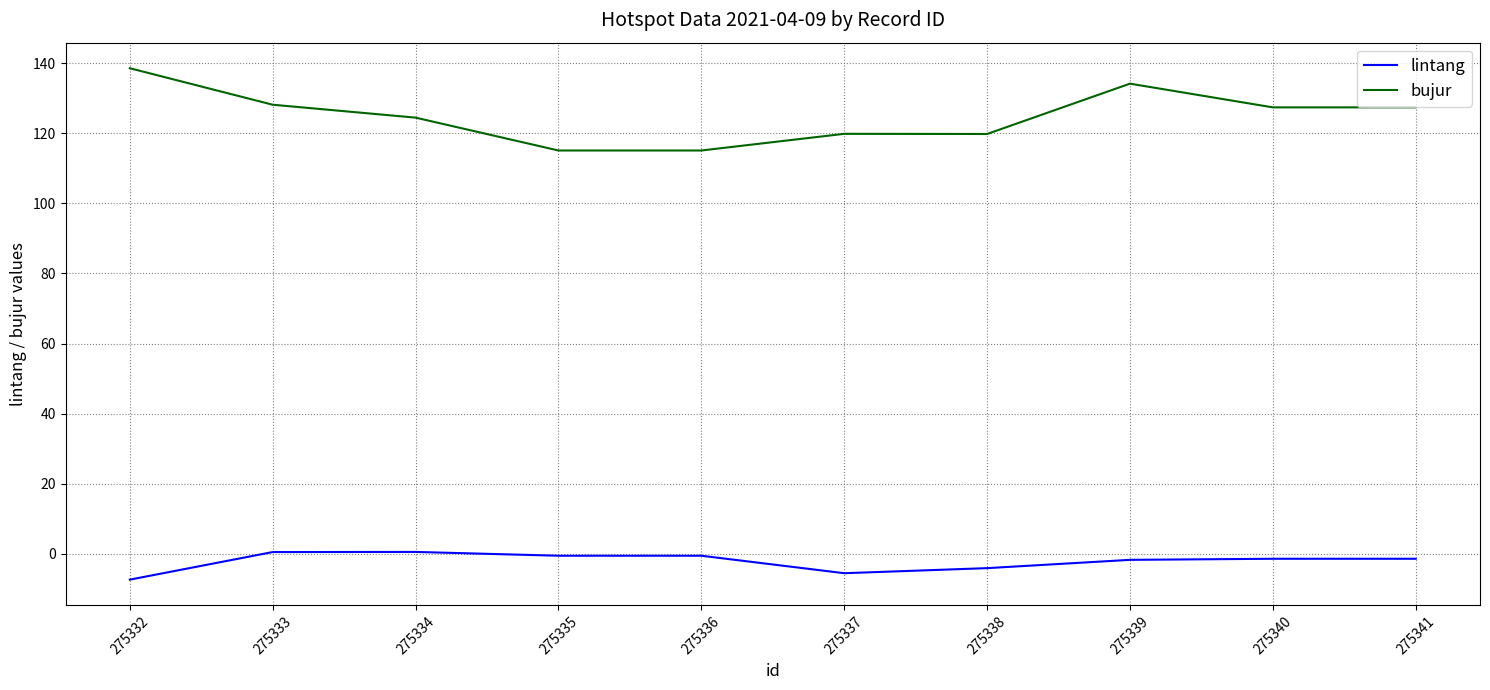

What are all the series names shown in the legend?

lintang, bujur